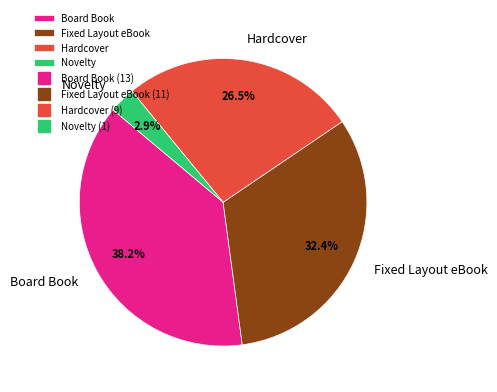

Which slice is the largest?

Board Book